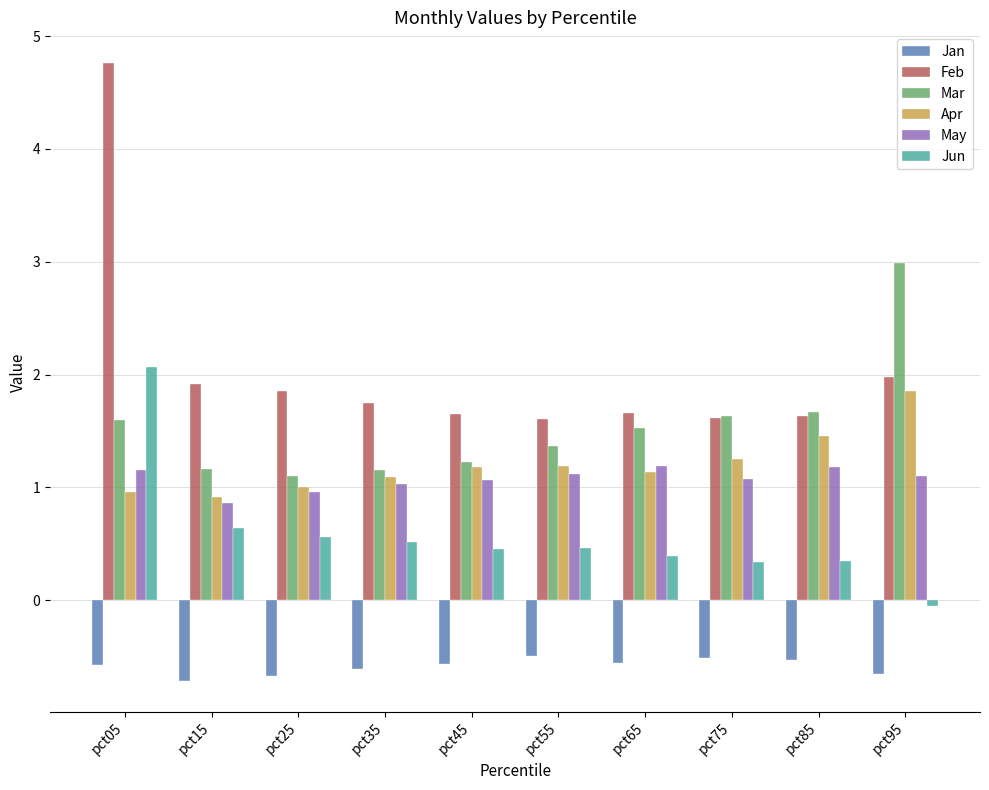

What value does the Jan series have at pct55?

-0.5